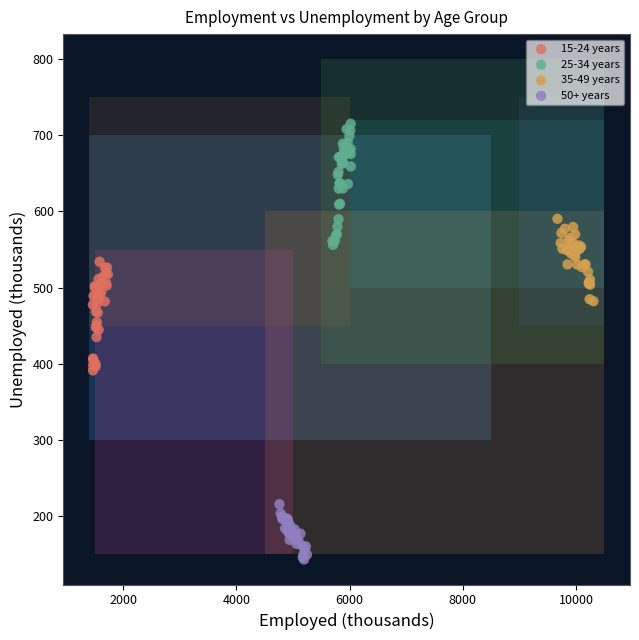

Which series reaches the maximum Y coordinate?

25-34 years